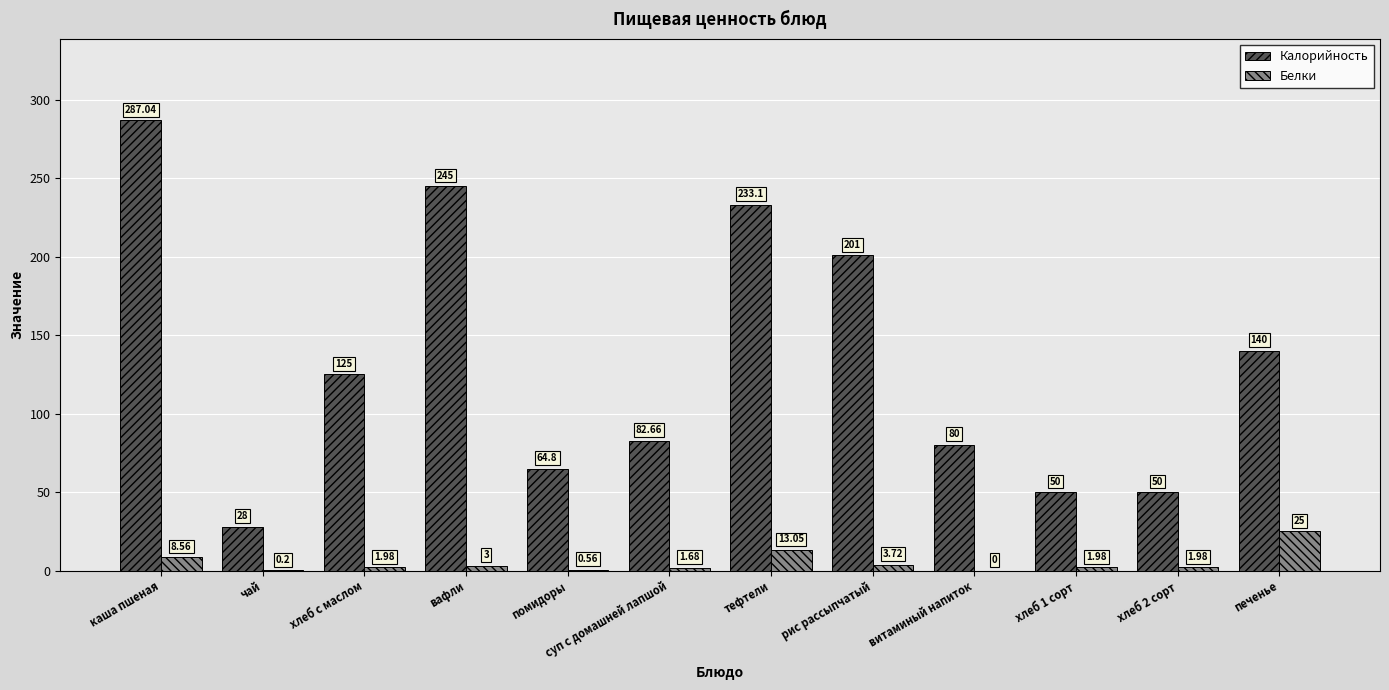

Which label corresponds to the largest value in the chart?

каша пшеная